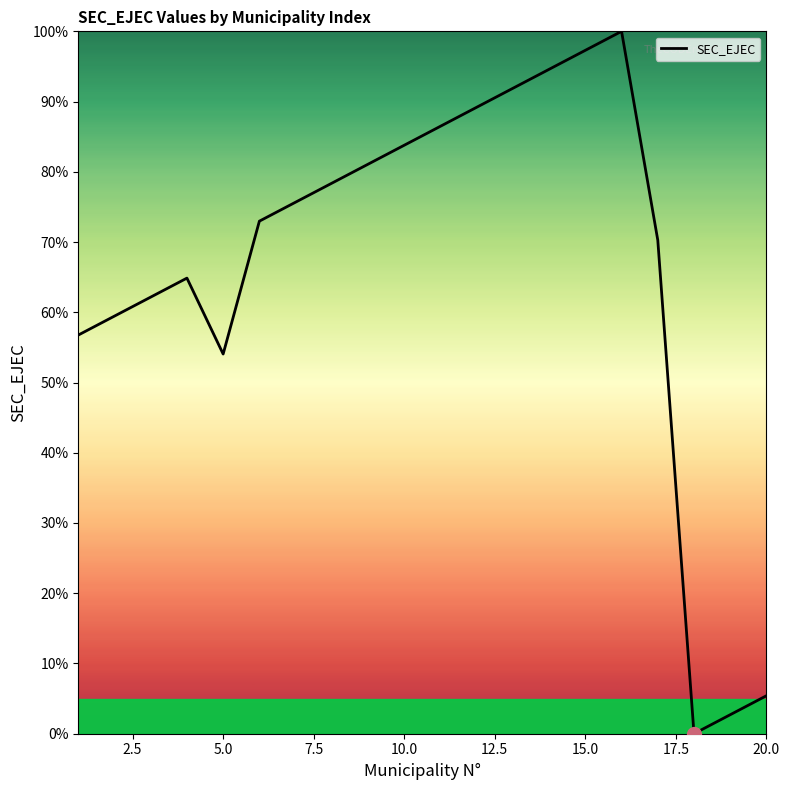

What is the greatest value displayed?

100.0